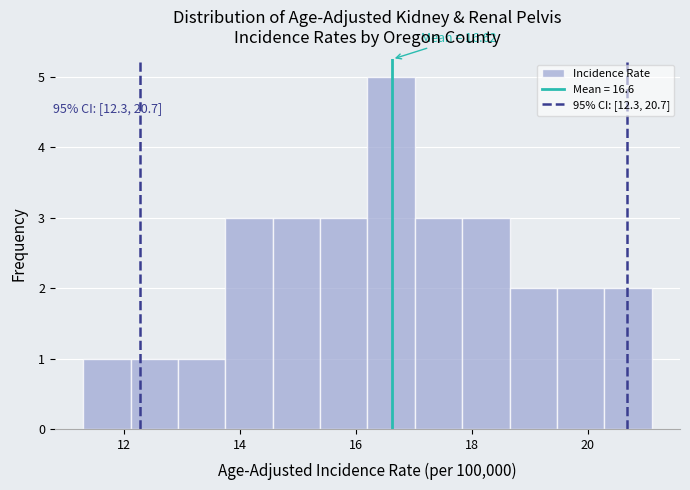

Over which range of the x-axis is the bar tallest?

16.2 to 17.0